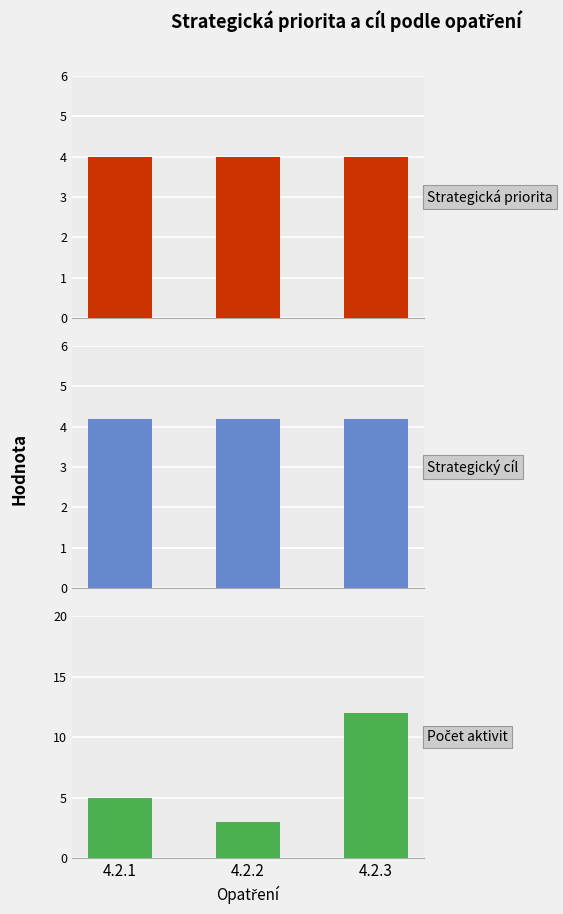

What is the spread (max minus min) of values at 4.2.2?

1.2